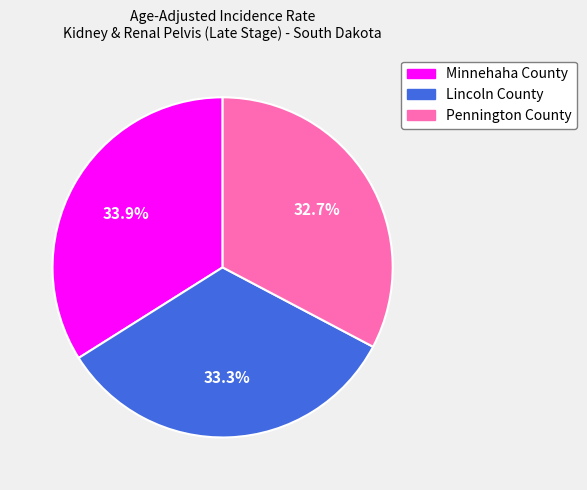

Is the sum of Pennington County and Lincoln County greater than half?

Yes